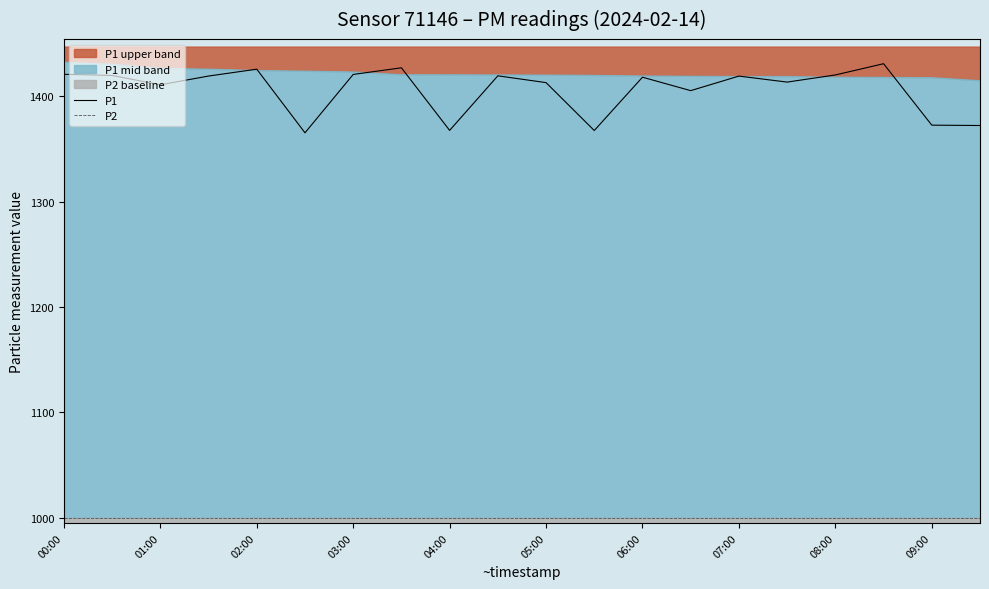

What is the value of the P1 point at the 16th from the left?

1413.4